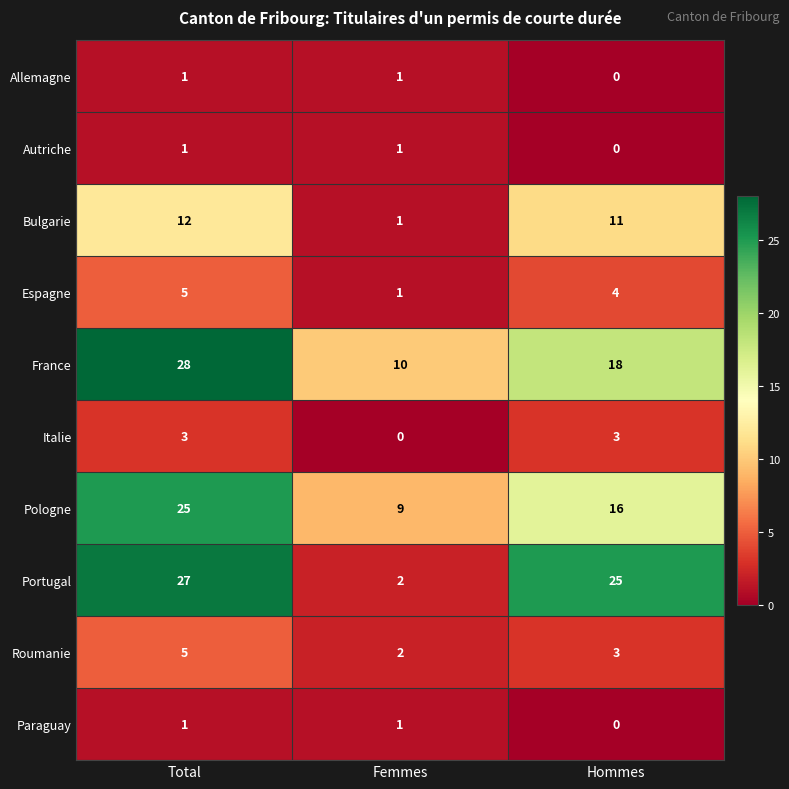

What is the sum of all Italie values?

6